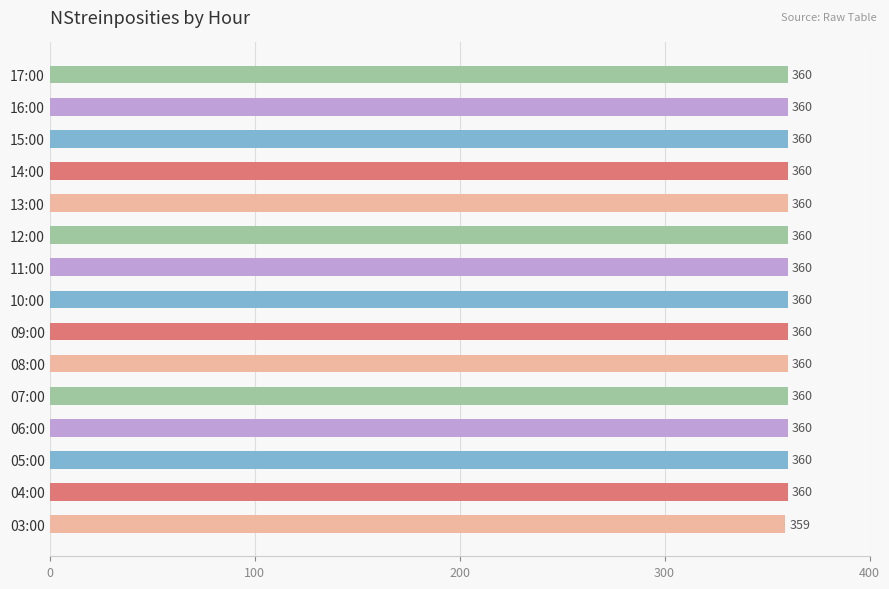

Is it true that the value at 08:00 is 169?

False